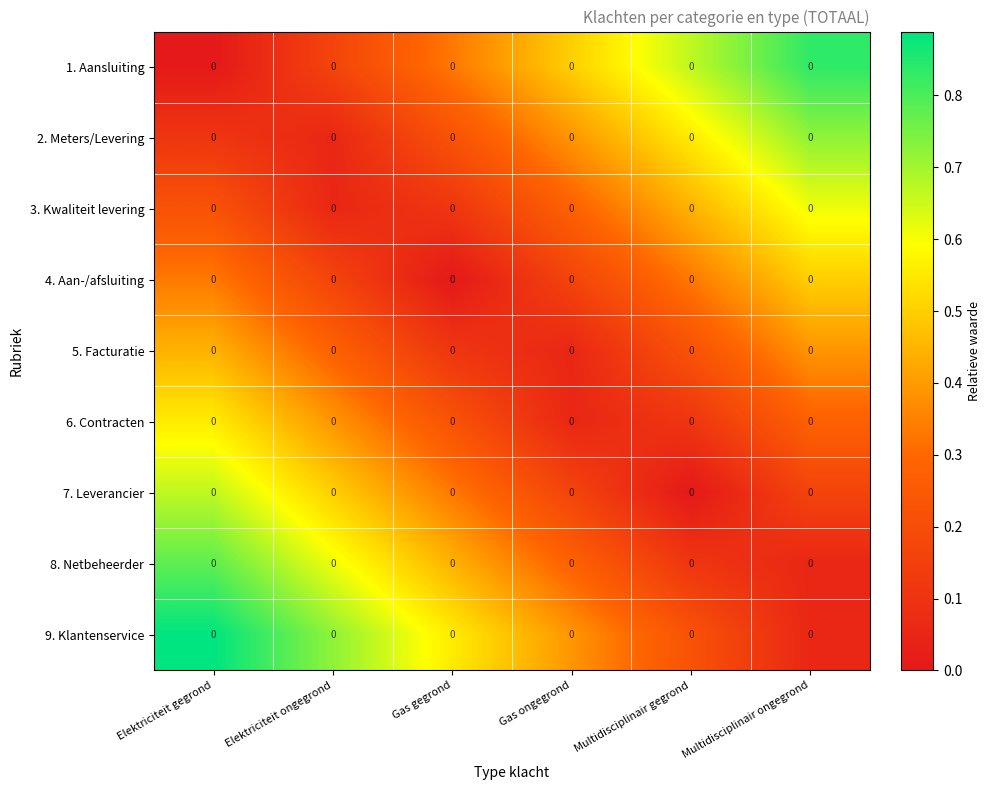

Reading left to right, what are all the values shown in this chart?

1. Aansluiting: Elektriciteit gegrond=0.0	Elektriciteit ongegrond=0.0	Gas gegrond=0.0	Gas ongegrond=0.0	Multidisciplinair gegrond=0.0	Multidisciplinair ongegrond=0.0
2. Meters/Levering: Elektriciteit gegrond=0.0	Elektriciteit ongegrond=0.0	Gas gegrond=0.0	Gas ongegrond=0.0	Multidisciplinair gegrond=0.0	Multidisciplinair ongegrond=0.0
3. Kwaliteit levering: Elektriciteit gegrond=0.0	Elektriciteit ongegrond=0.0	Gas gegrond=0.0	Gas ongegrond=0.0	Multidisciplinair gegrond=0.0	Multidisciplinair ongegrond=0.0
4. Aan-/afsluiting: Elektriciteit gegrond=0.0	Elektriciteit ongegrond=0.0	Gas gegrond=0.0	Gas ongegrond=0.0	Multidisciplinair gegrond=0.0	Multidisciplinair ongegrond=0.0
5. Facturatie: Elektriciteit gegrond=0.0	Elektriciteit ongegrond=0.0	Gas gegrond=0.0	Gas ongegrond=0.0	Multidisciplinair gegrond=0.0	Multidisciplinair ongegrond=0.0
6. Contracten: Elektriciteit gegrond=0.0	Elektriciteit ongegrond=0.0	Gas gegrond=0.0	Gas ongegrond=0.0	Multidisciplinair gegrond=0.0	Multidisciplinair ongegrond=0.0
7. Leverancier: Elektriciteit gegrond=0.0	Elektriciteit ongegrond=0.0	Gas gegrond=0.0	Gas ongegrond=0.0	Multidisciplinair gegrond=0.0	Multidisciplinair ongegrond=0.0
8. Netbeheerder: Elektriciteit gegrond=0.0	Elektriciteit ongegrond=0.0	Gas gegrond=0.0	Gas ongegrond=0.0	Multidisciplinair gegrond=0.0	Multidisciplinair ongegrond=0.0
9. Klantenservice: Elektriciteit gegrond=0.0	Elektriciteit ongegrond=0.0	Gas gegrond=0.0	Gas ongegrond=0.0	Multidisciplinair gegrond=0.0	Multidisciplinair ongegrond=0.0